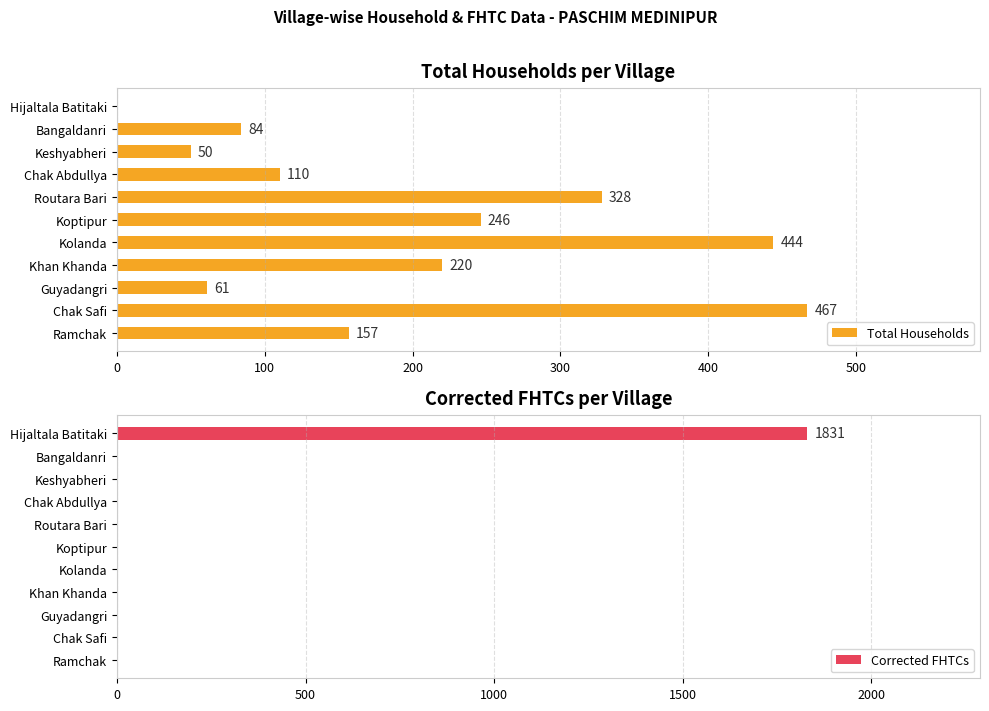

How many groups of bars are there?

11